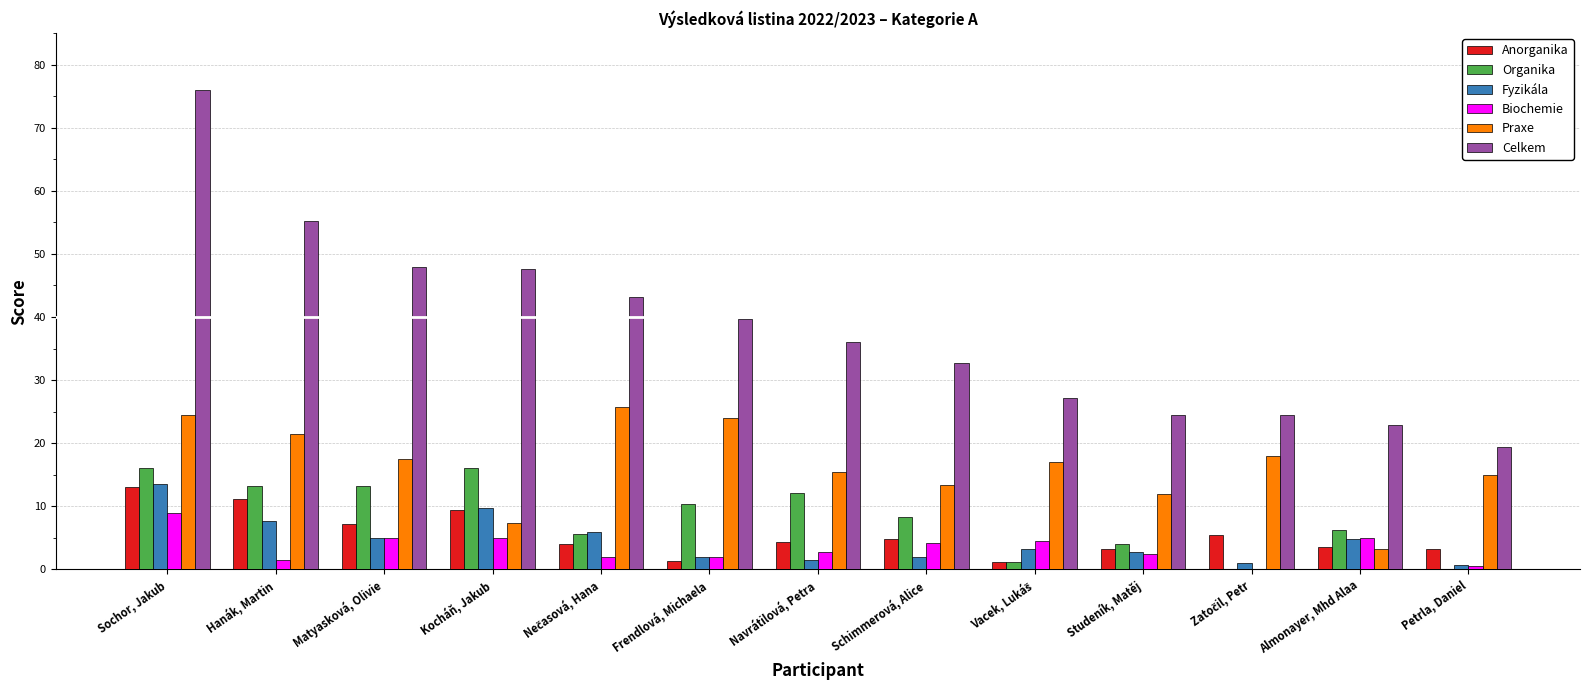

What is the highest value of the Organika series?

16.0